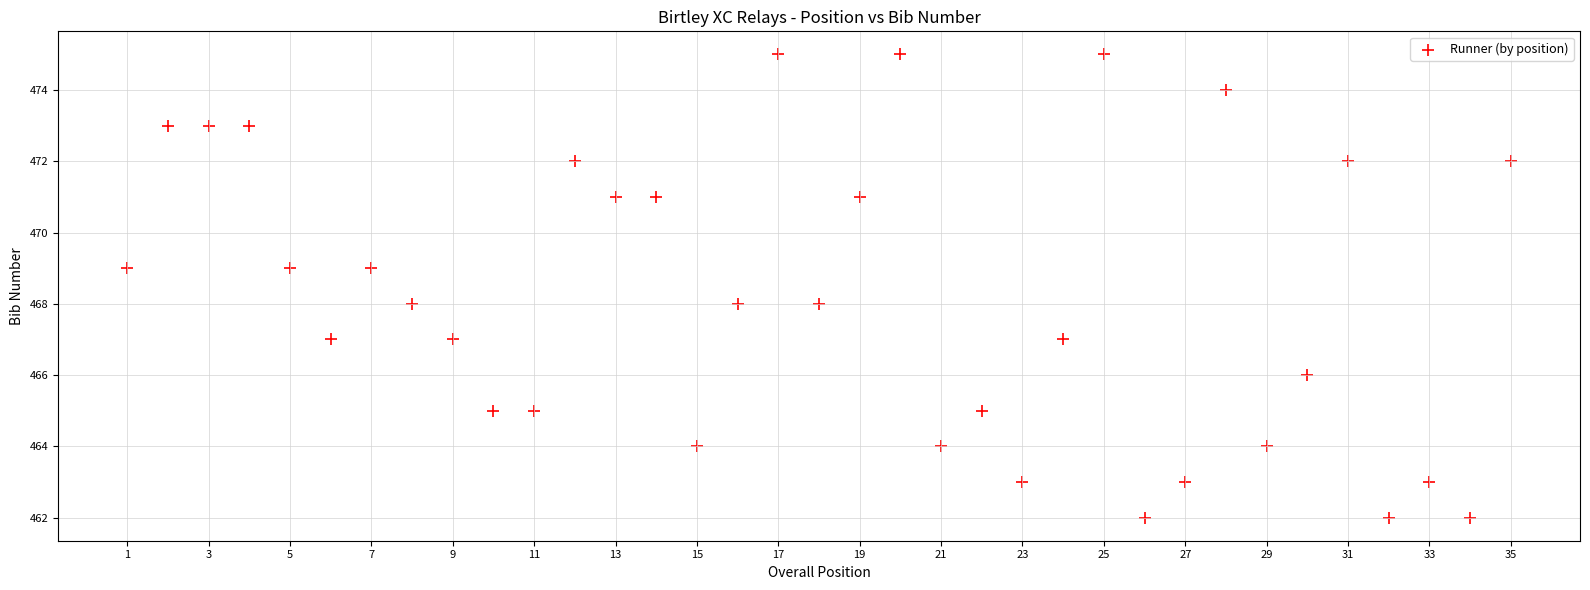

What is the range of X values (max minus min)?

34